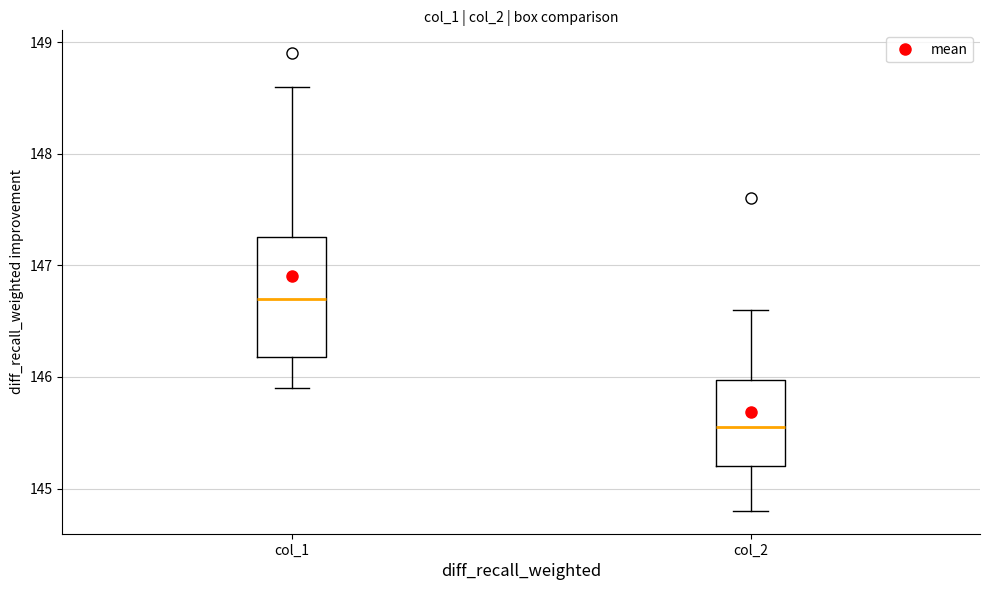

Comparing the boxes themselves (not the whiskers), which one is the tallest?

col_1